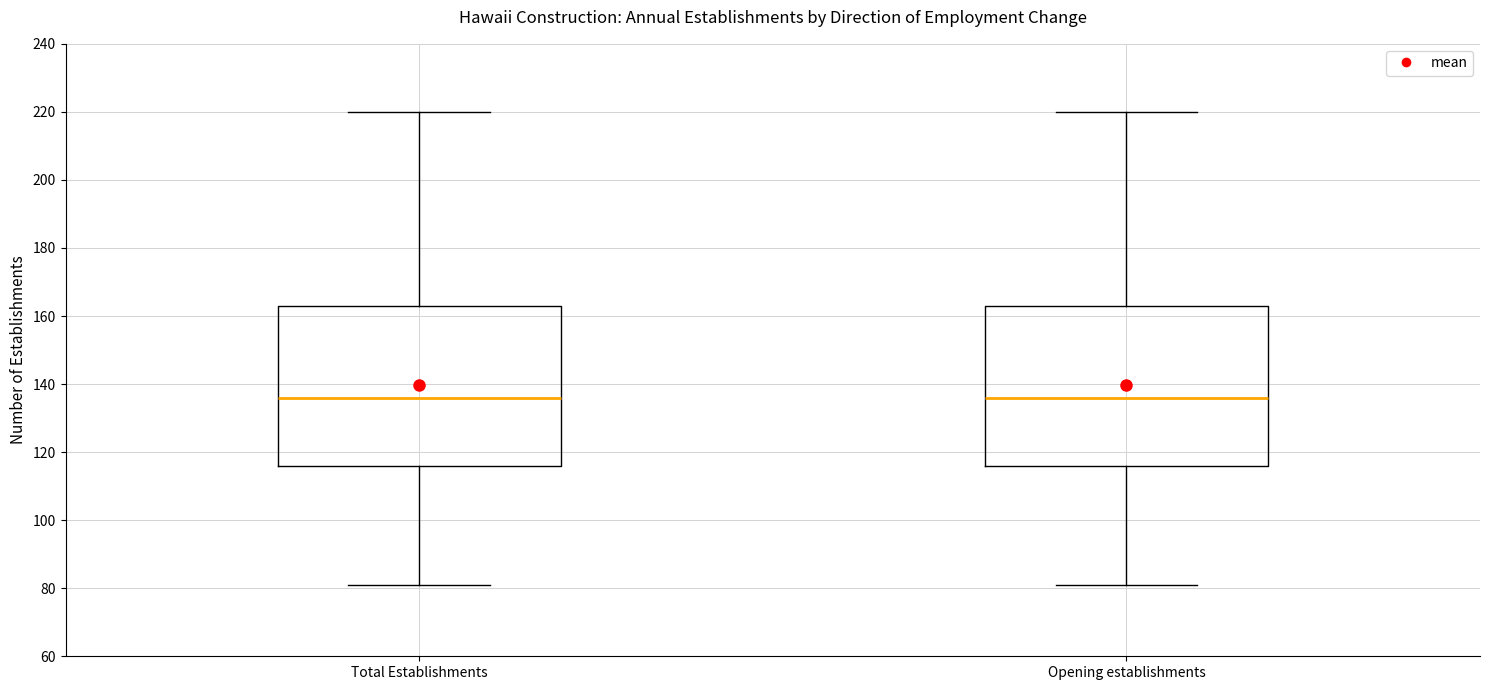

Reading left to right, transcribe this box plot: for each box, give where its median line is, the range the box spans, and where its two whiskers end, as read against the y-axis. The values are not printed on the chart, so give them approximately, as read against the axis.

Total Establishments: median 136, box 116 to 164, whiskers 82 to 220
Opening establishments: median 136, box 116 to 164, whiskers 82 to 220